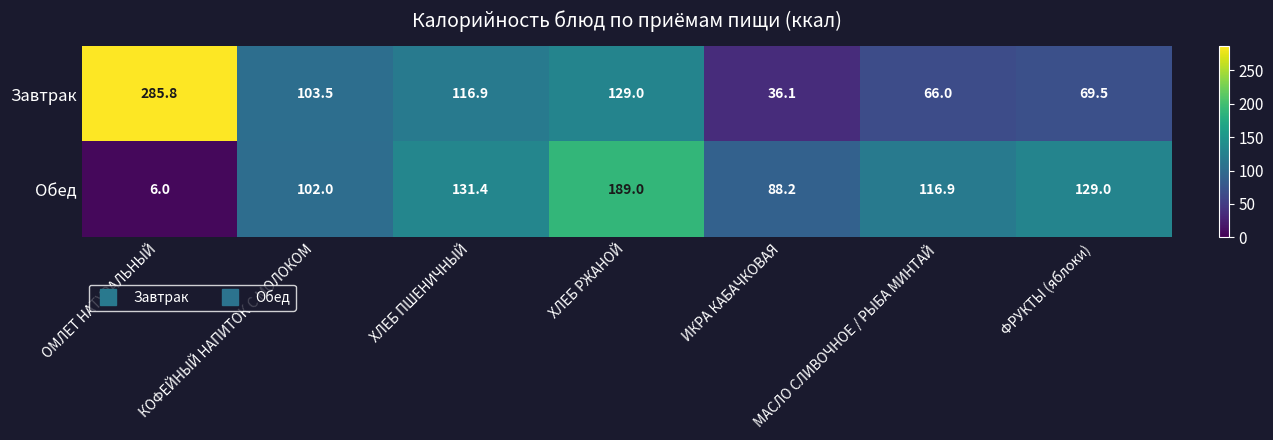

List the series in order of their overall mean, lowest first.

Обед, Завтрак